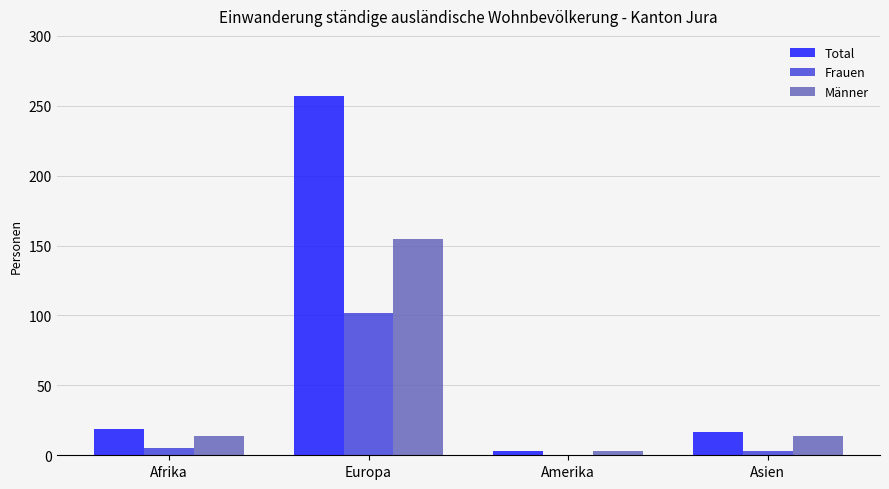

Are the bars grouped side by side (vs. stacked)?

Yes